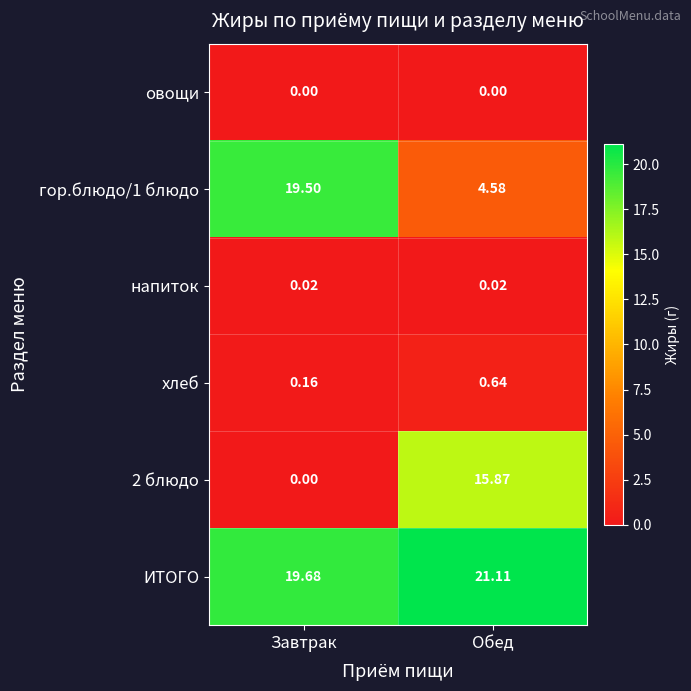

Where does the гор.блюдо/1 блюдо series first go above 19?

Завтрак